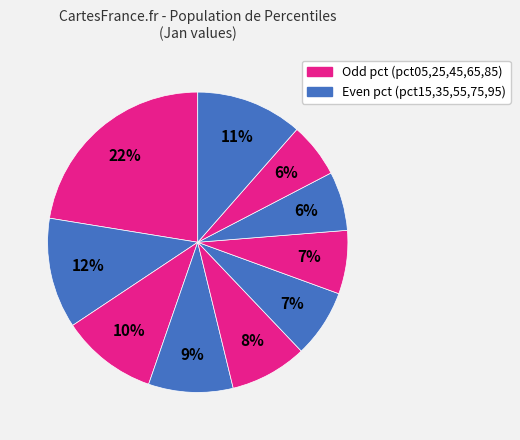

Count the number of slices in the pie.

10